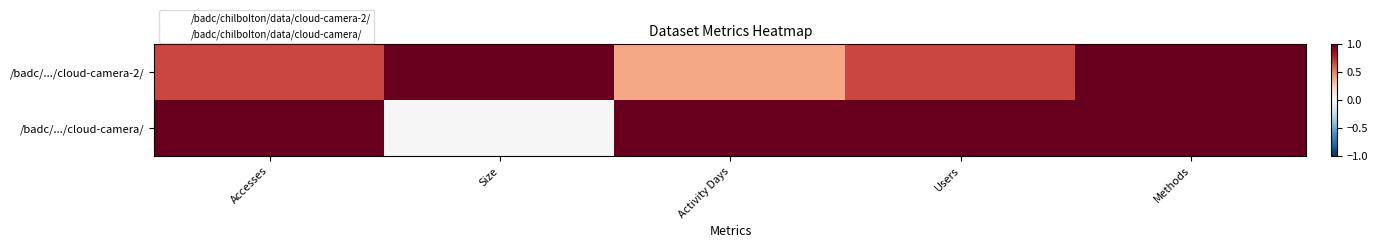

What is the total value across all series at Activity Days?

1.4